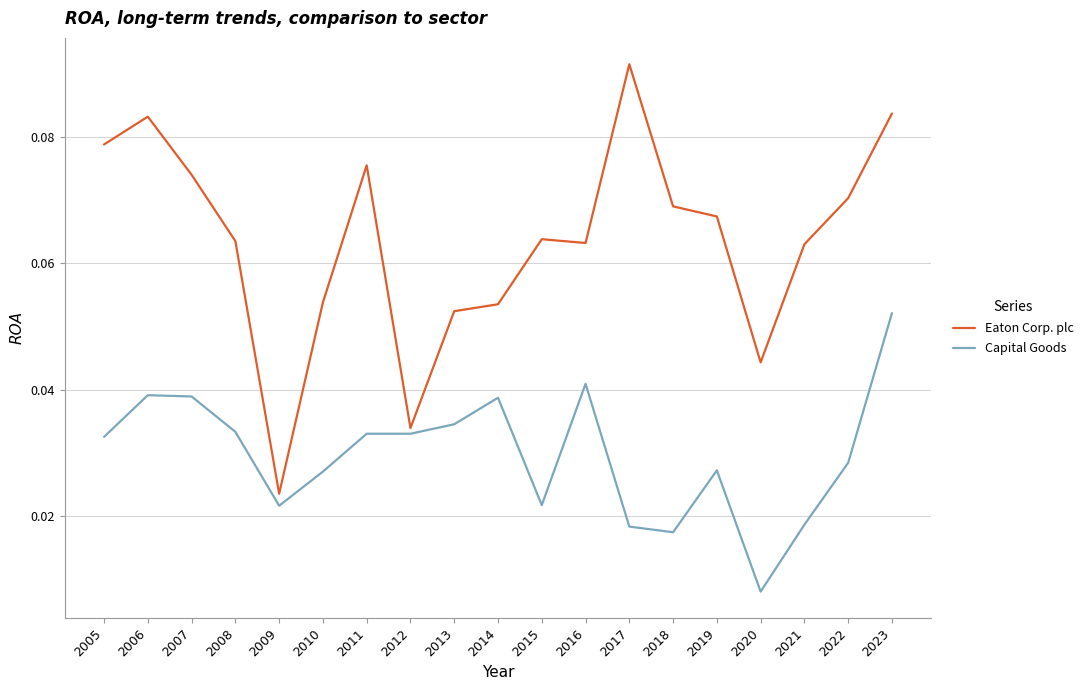

Rank the series by their average value, from lowest to highest.

Capital Goods, Eaton Corp. plc